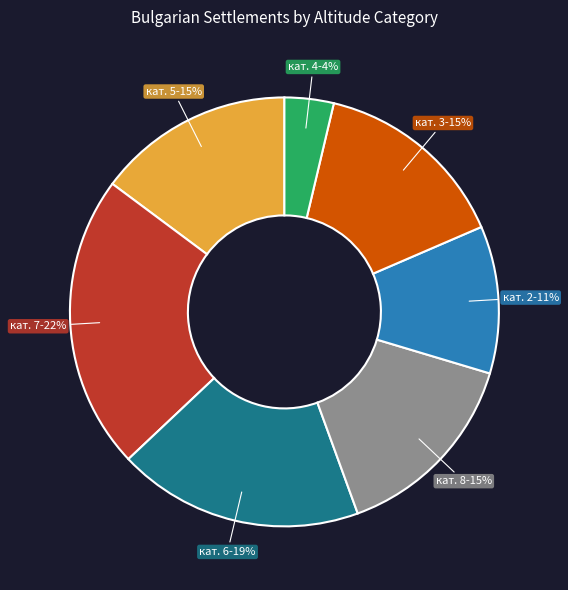

Is there a majority slice in this chart?

No